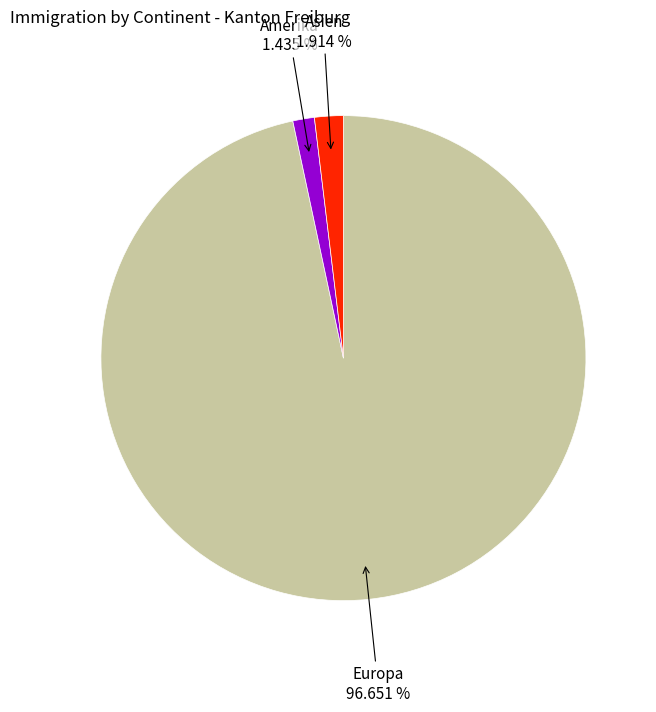

Is there a majority slice in this chart?

Yes